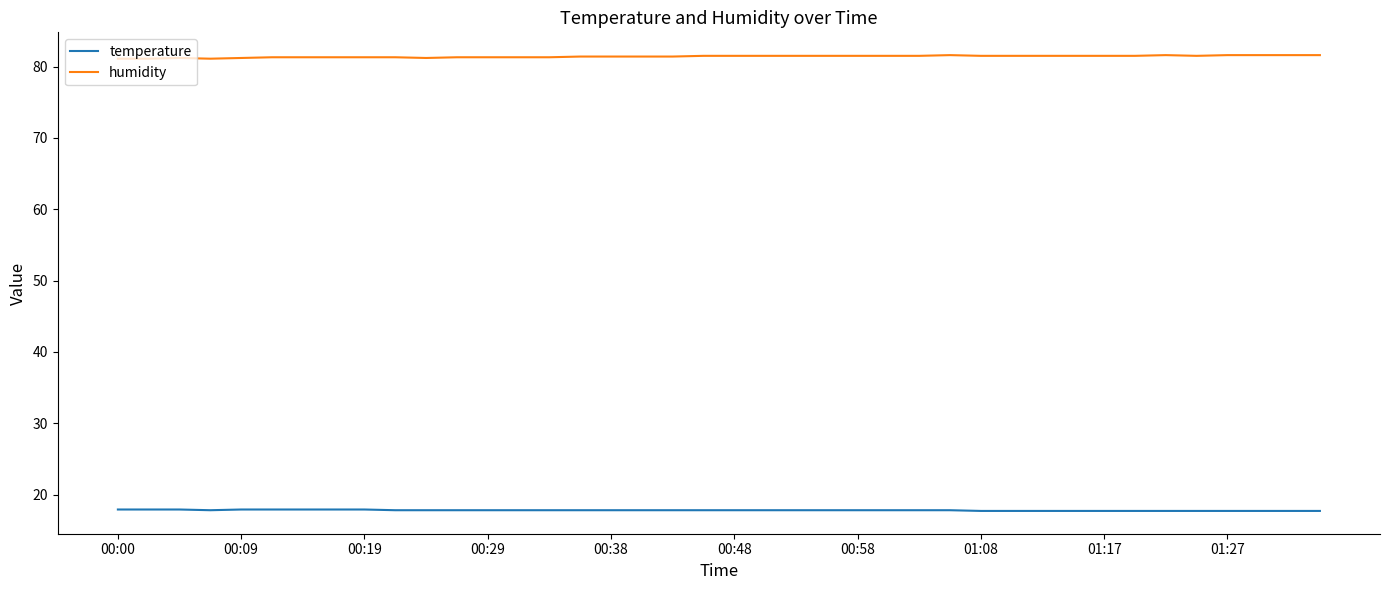

What is the difference between the maximum and minimum values in the humidity series?

0.5